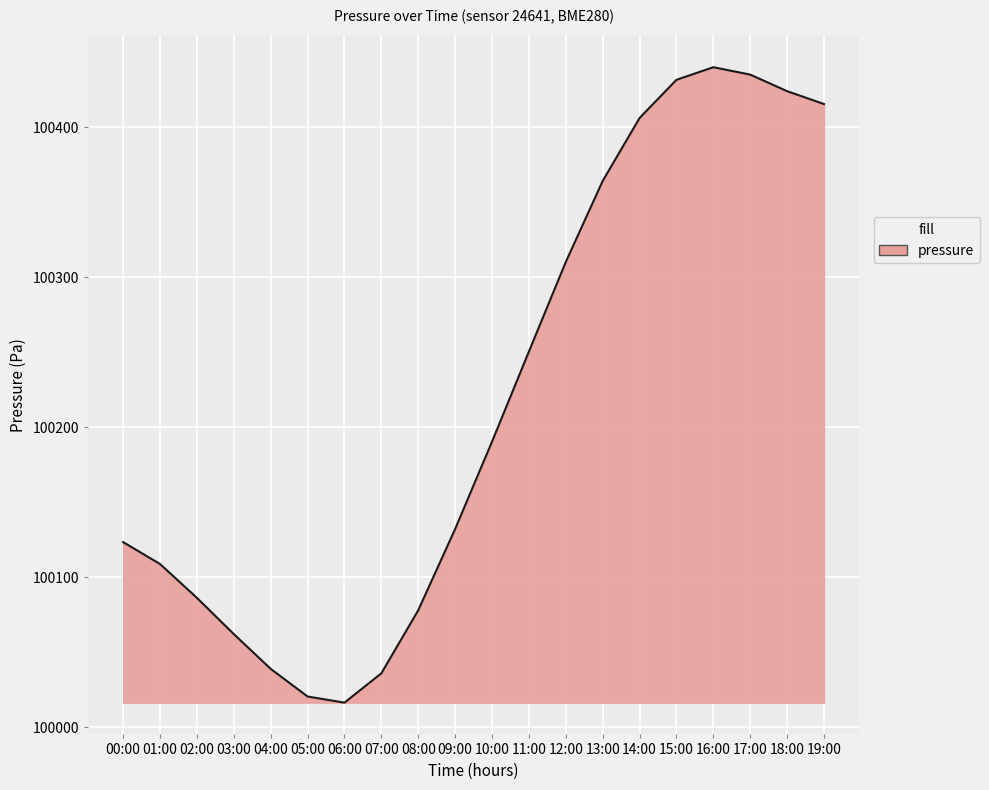

Count the number of values greater than 100190.

10